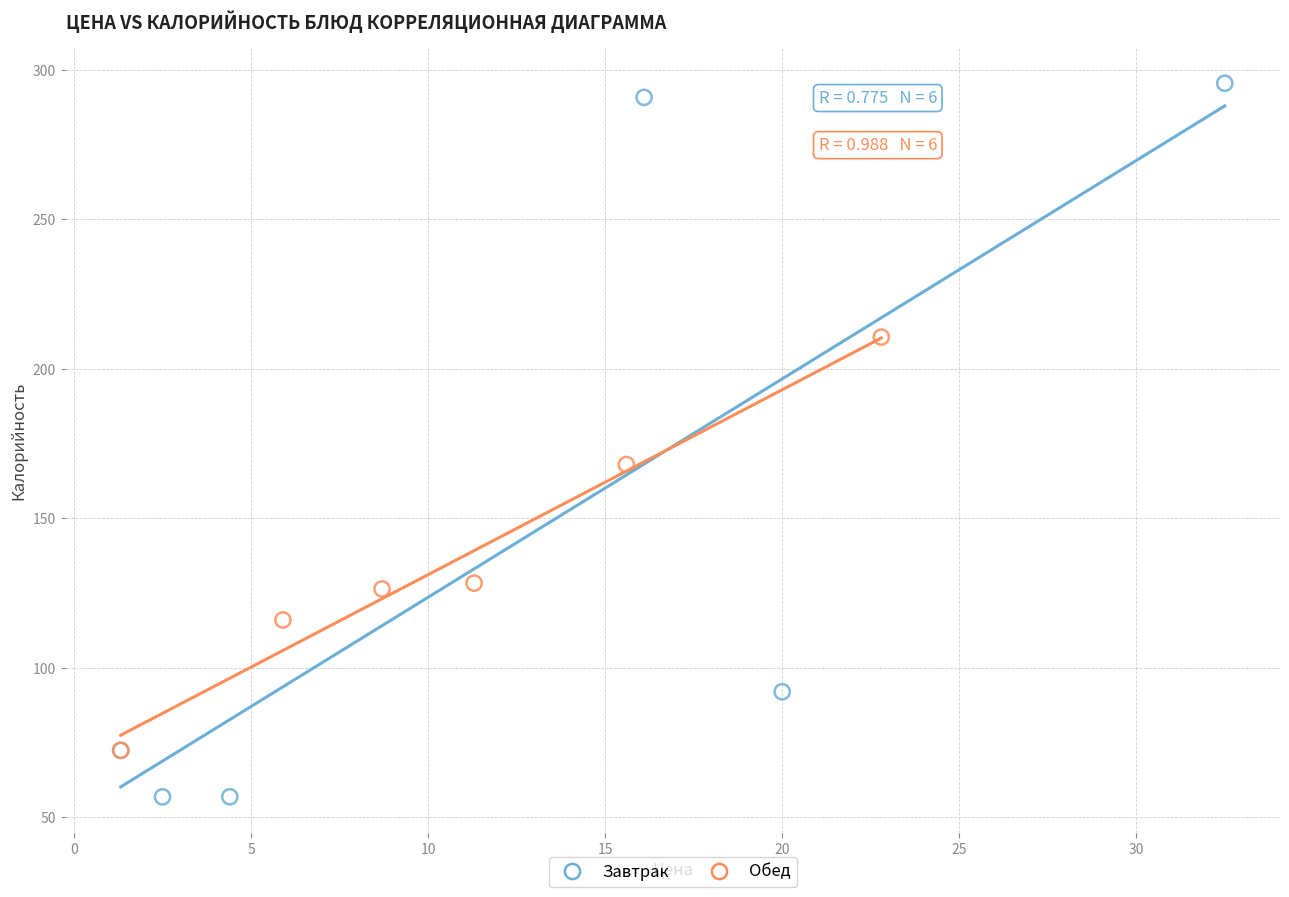

Which series contains the highest Y value?

Завтрак